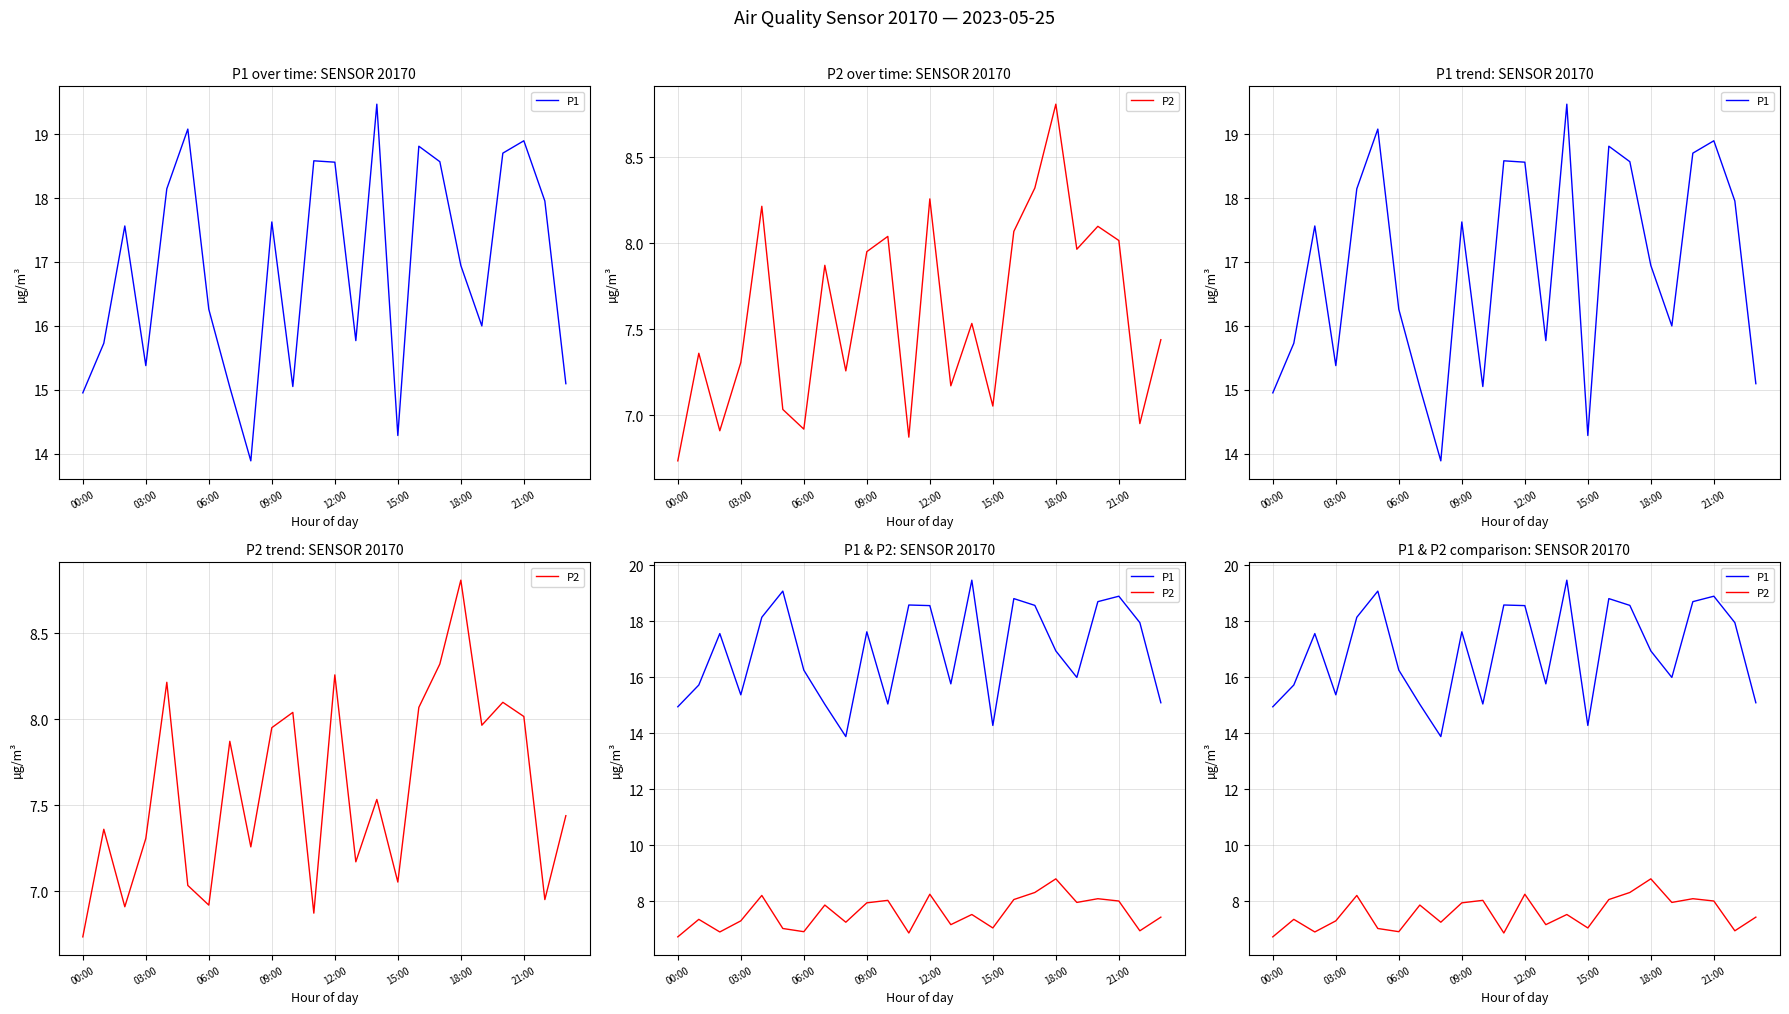

What is the value of the P2 point at the 11th from the left?

8.0